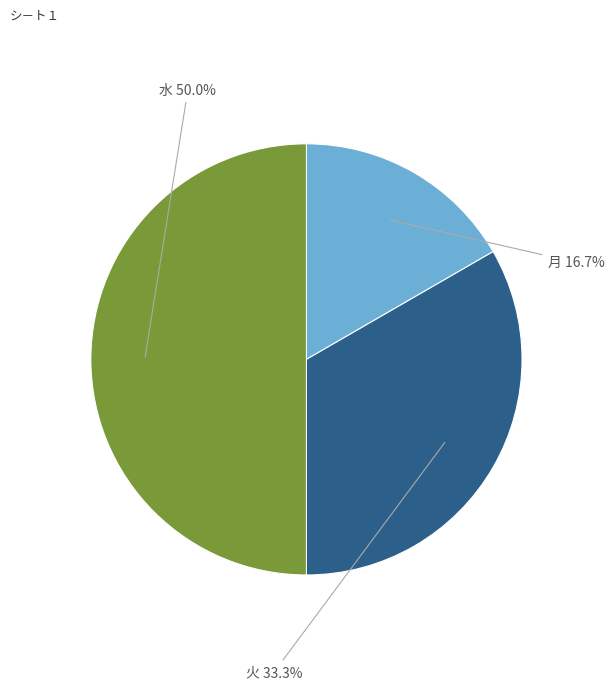

Does 火 33.3% account for over 50% of the chart?

No